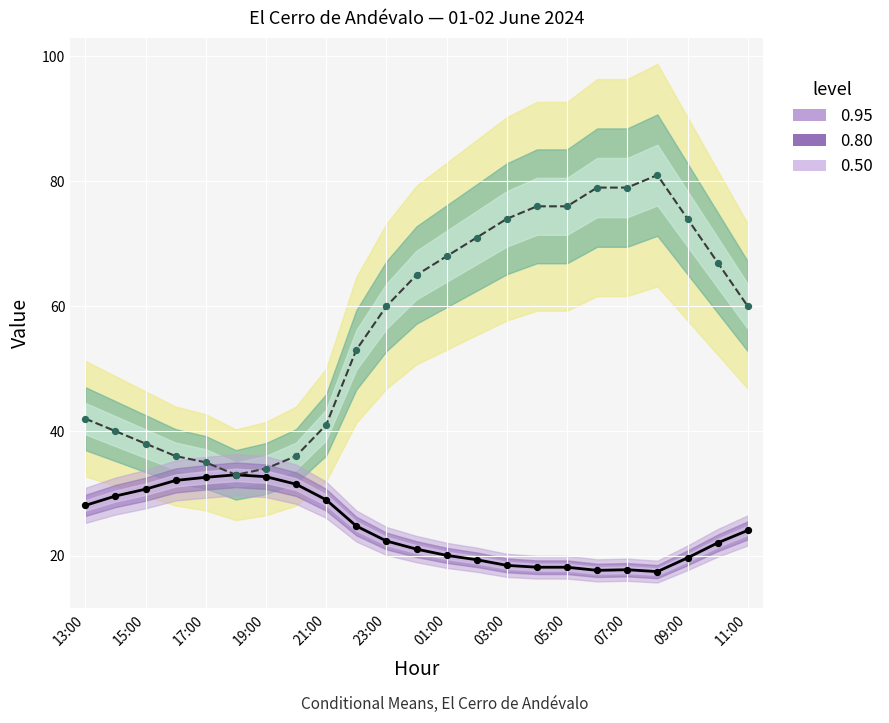

Which series has the largest total across all categories?

Humidité (%) mean